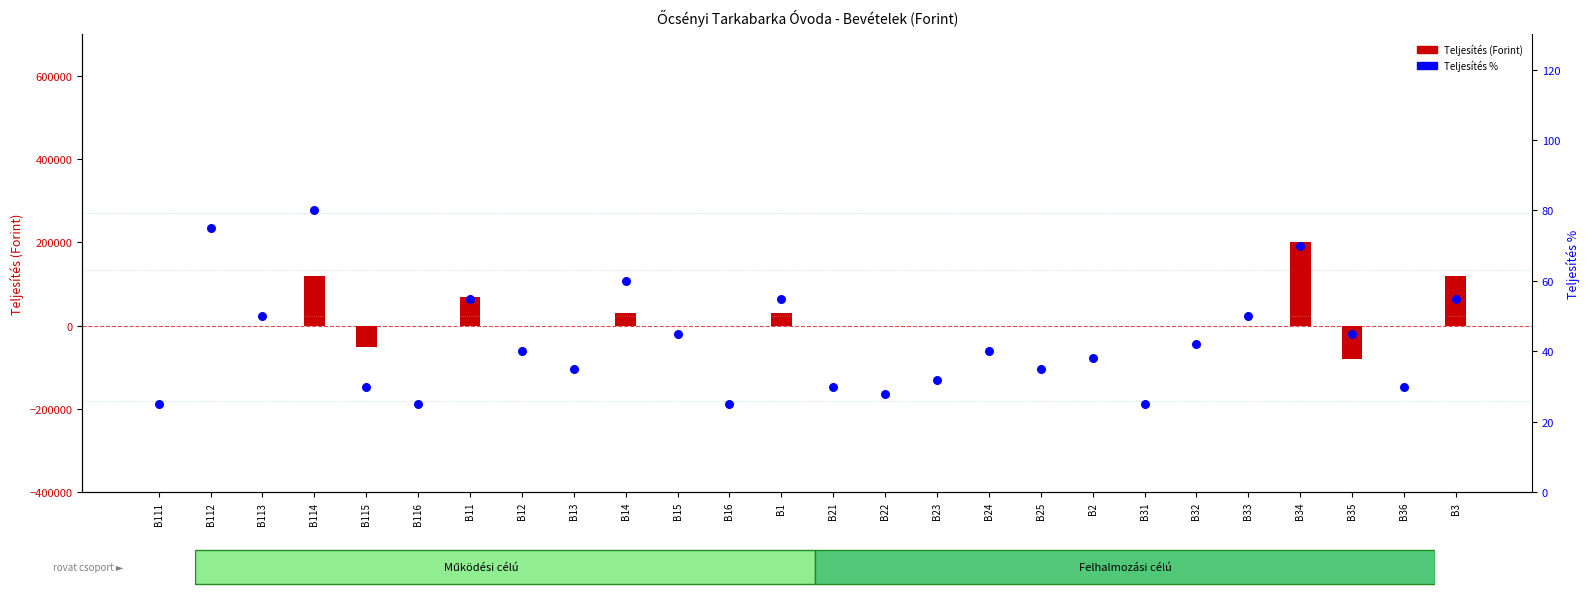

Is the value of Teljesítés (Forint) at B21 greater than the value of Teljesítés % at B21?

No